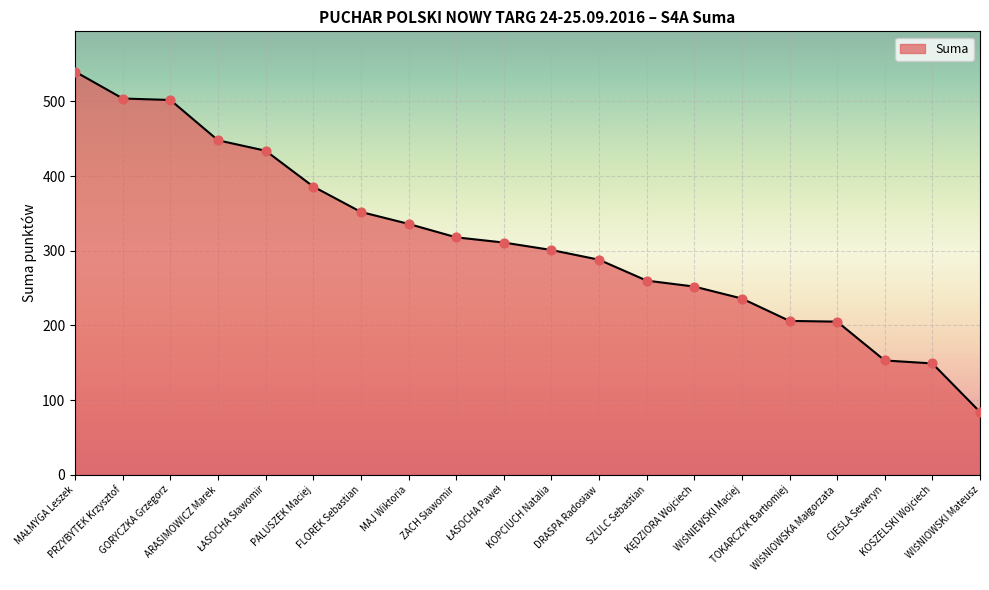

What is the greatest value displayed?

540